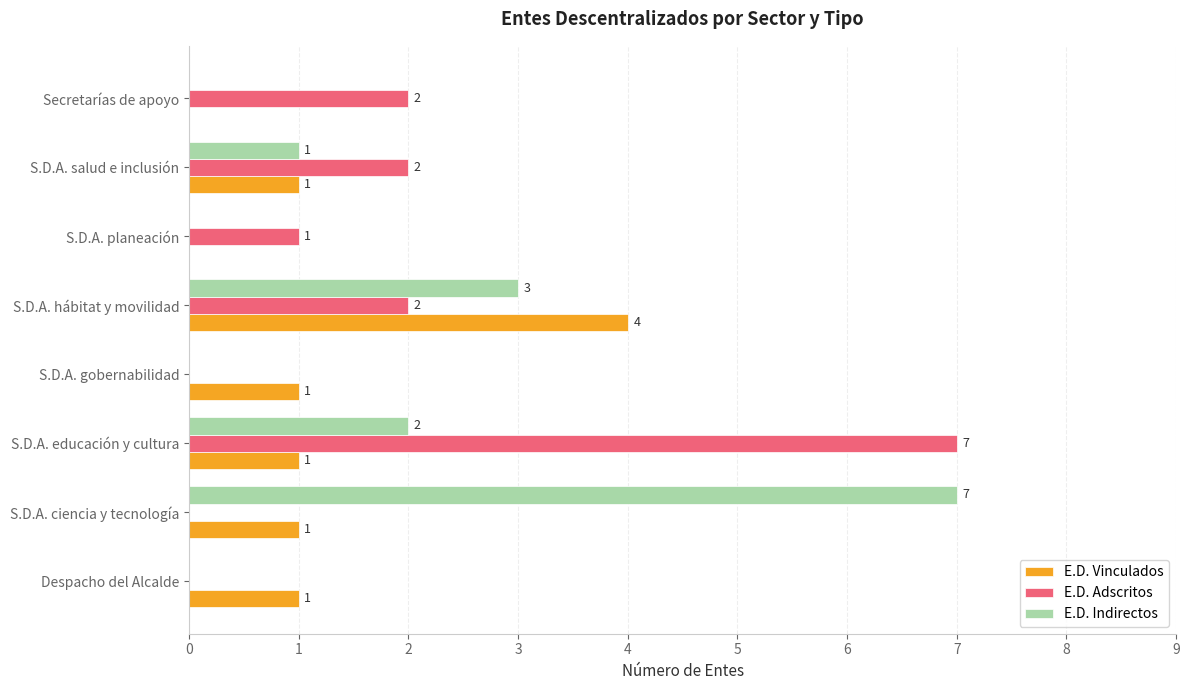

The E.D. Vinculados series shows 1 at S.D.A. gobernabilidad. True or false?

True